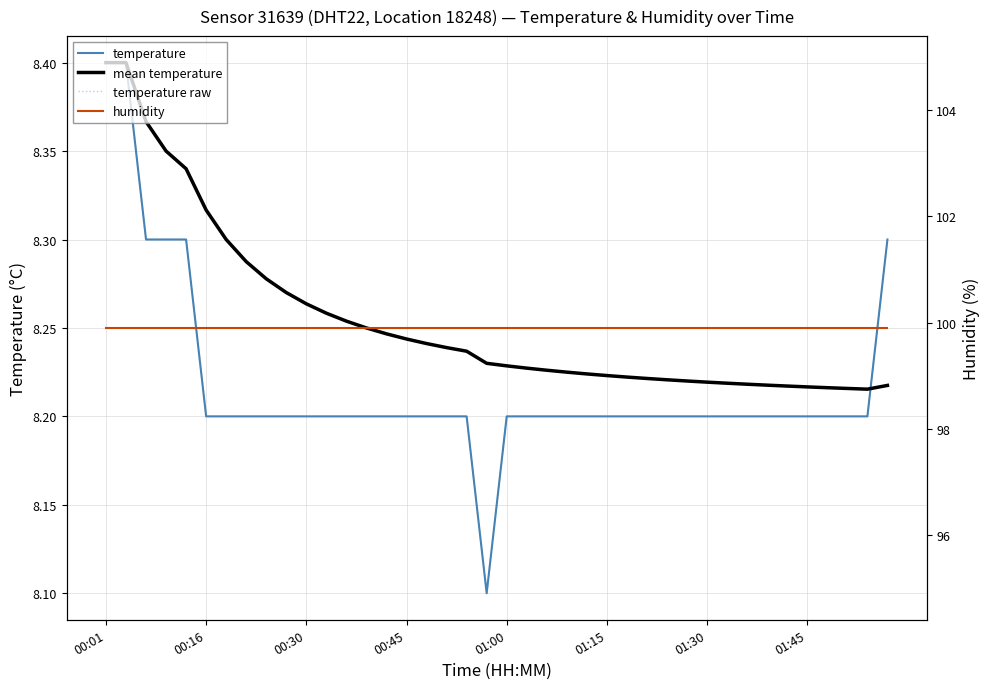

What is the average value of the temperature raw series?

8.2